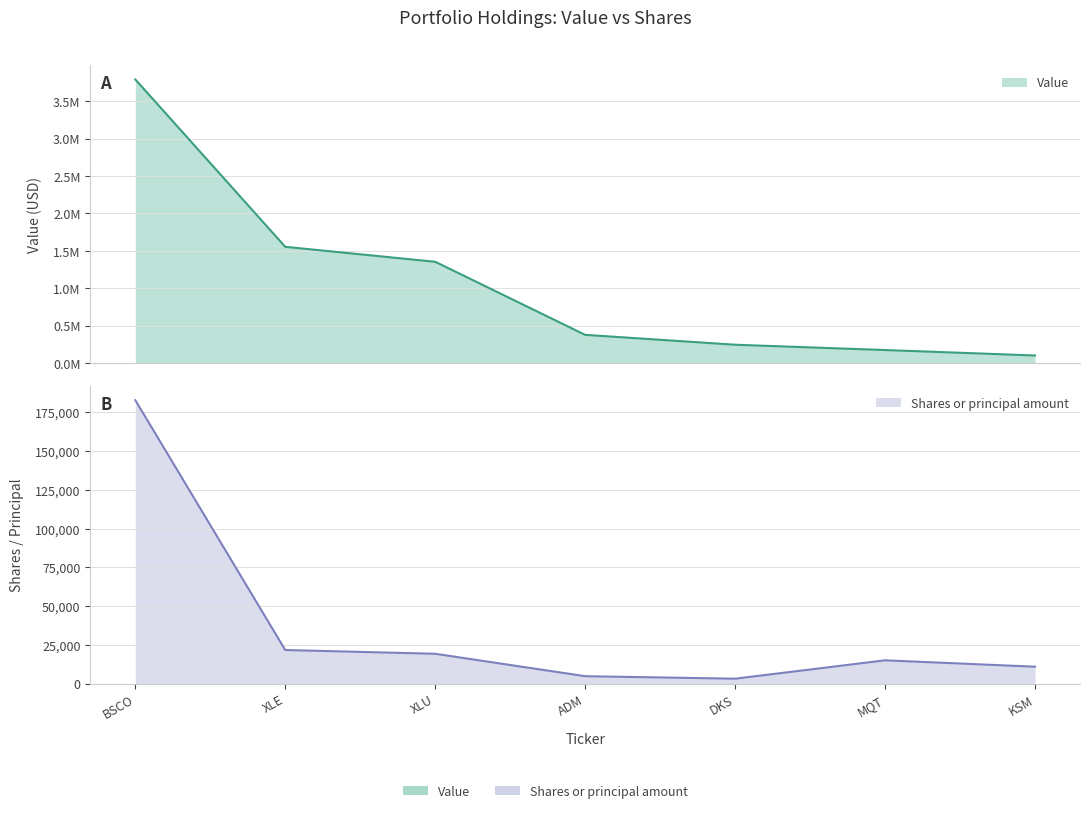

True or false: Value has more than 1 interior local peaks.

False